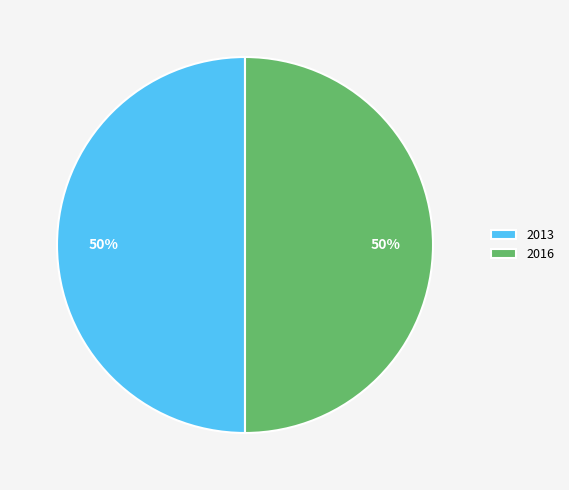

To the nearest percent, what is the combined percentage of 2013 and 2016?

100%